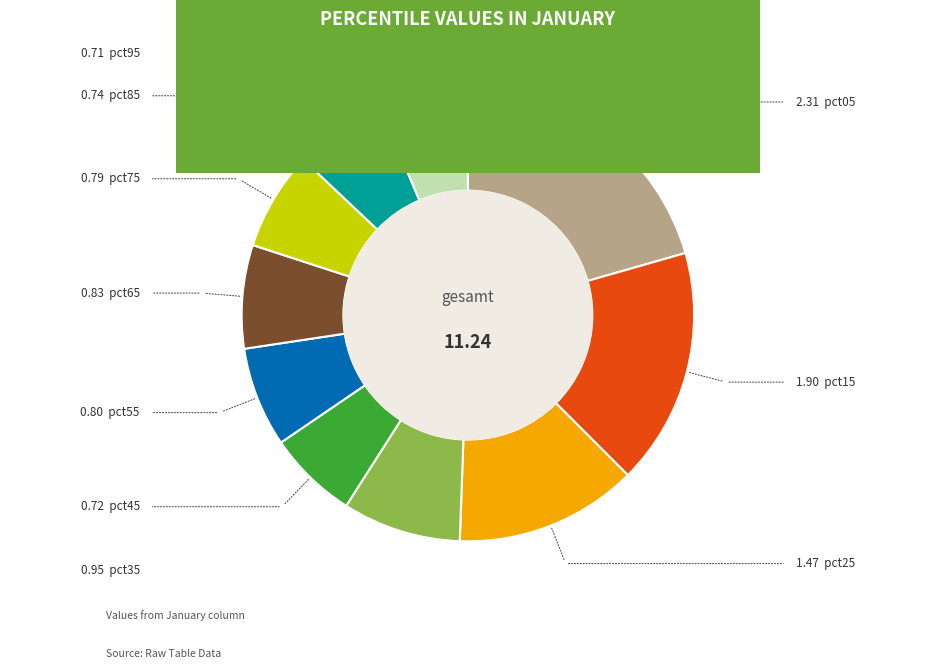

Does any single category account for the majority?

No